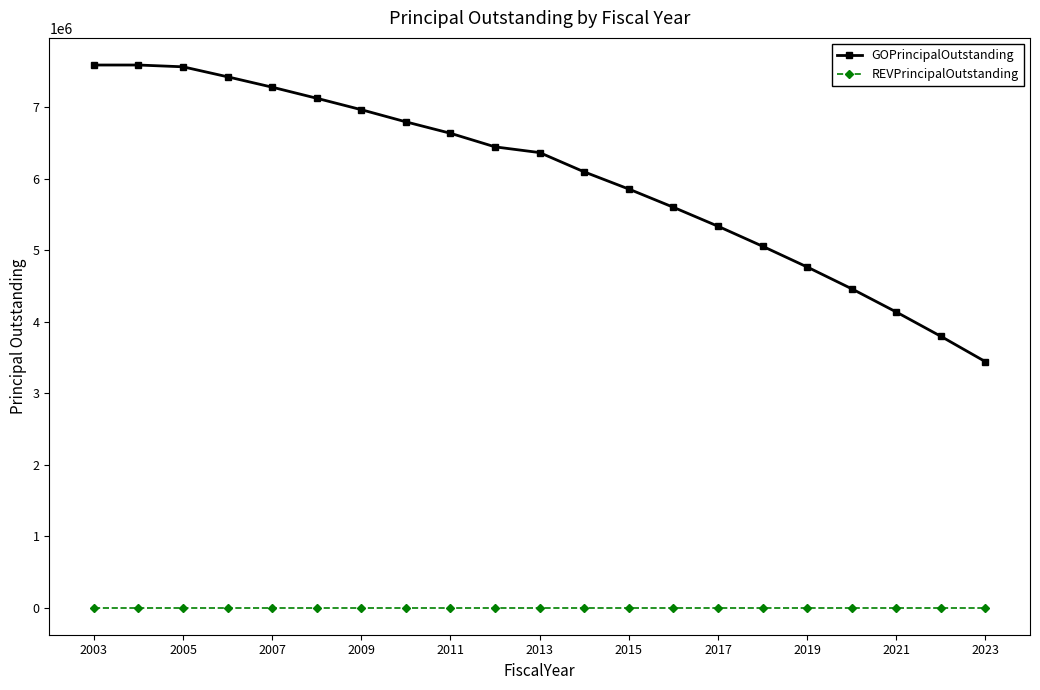

Which series has the largest total across all categories?

GOPrincipalOutstanding